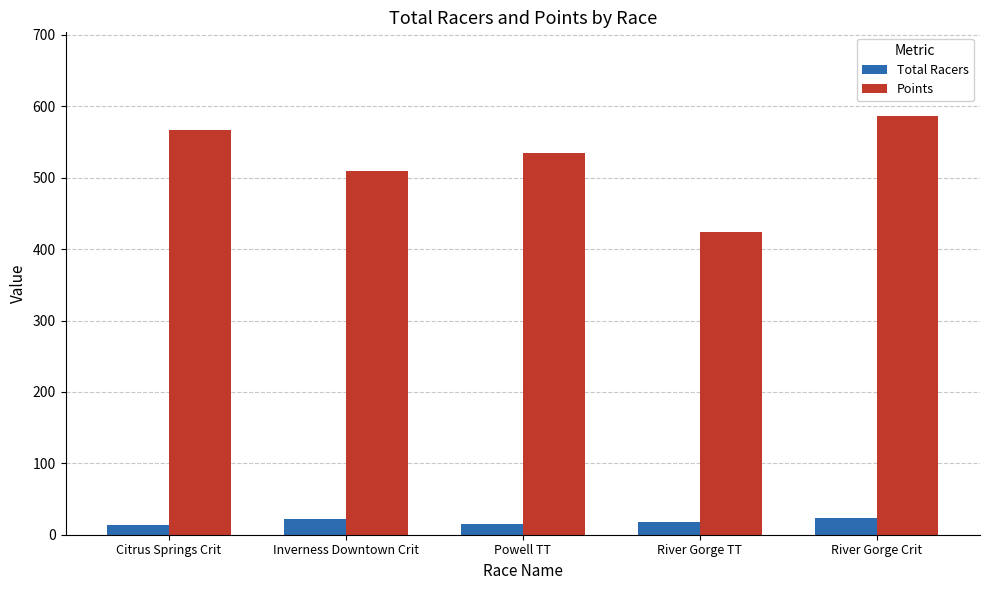

What is the highest value of the Points series?

586.4